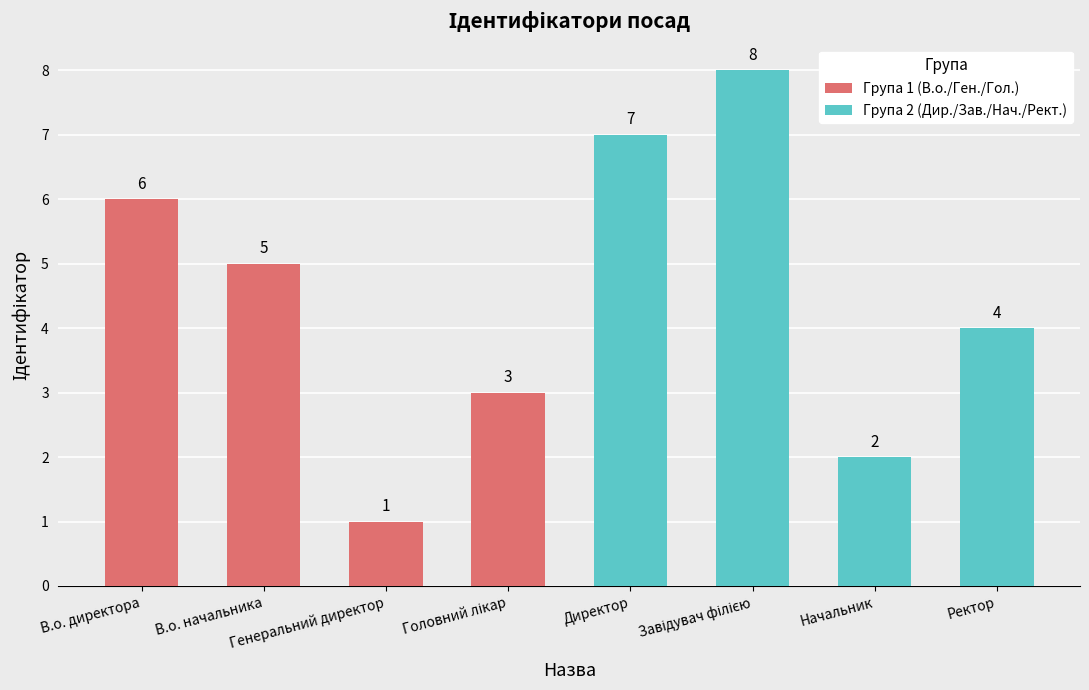

Is it true that Група 1 (В.о./Ген./Гол.) equals 1 at Генеральний директор?

True